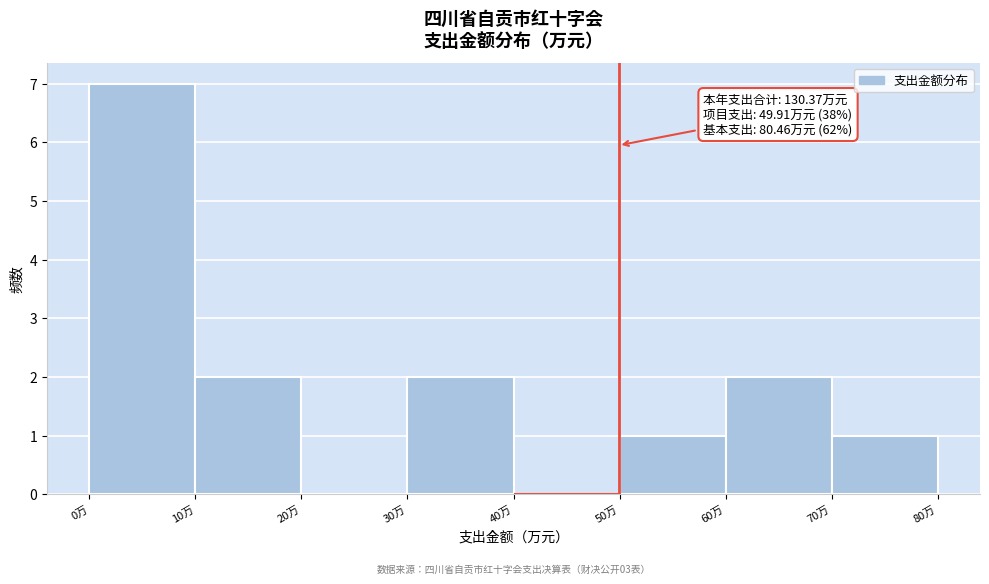

Which range on the x-axis has the tallest bar?

0 to 10